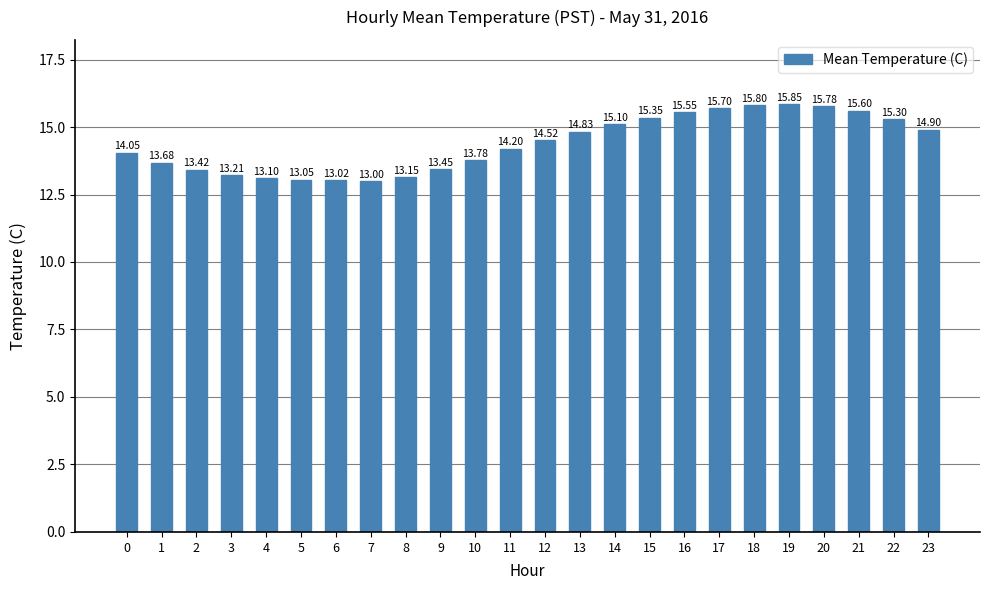

Rank the categories by value from highest to lowest.

19, 18, 20, 17, 21, 16, 15, 22, 14, 23, 13, 12, 11, 0, 10, 1, 9, 2, 3, 8, 4, 5, 6, 7